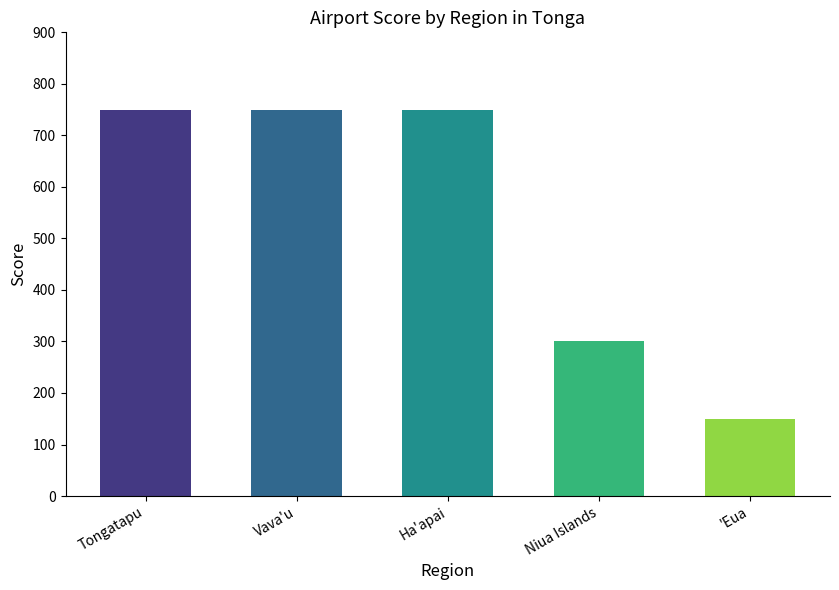

The value at Vava'u is 750. True or false?

True